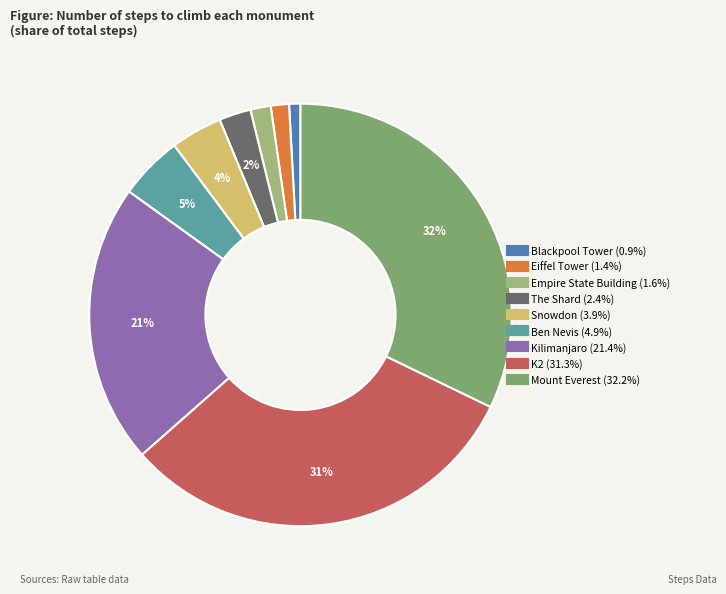

Does Eiffel Tower represent more than half of the total?

No